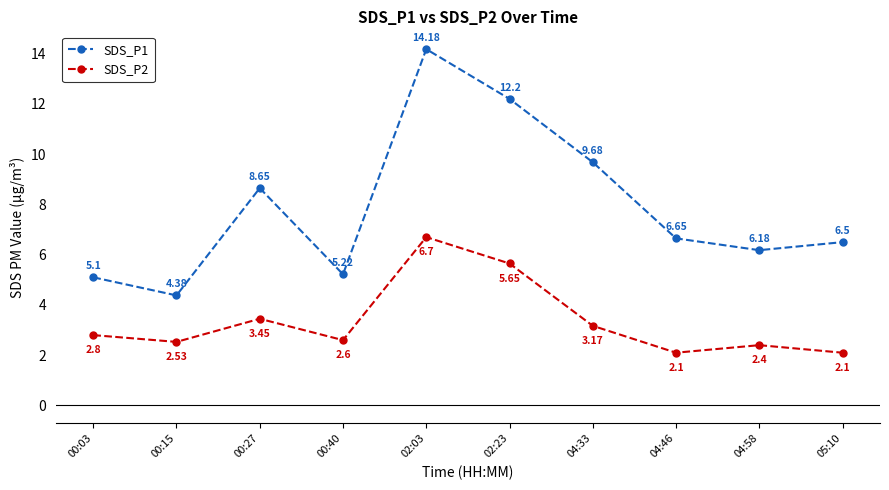

True or false: SDS_P2 and SDS_P1 cross at least once.

False